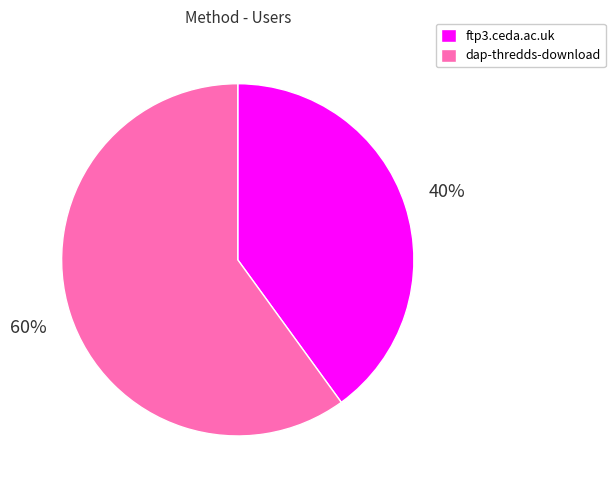

To the nearest percent, what is the difference between the ftp3.ceda.ac.uk and dap-thredds-download slice percentages?

20%